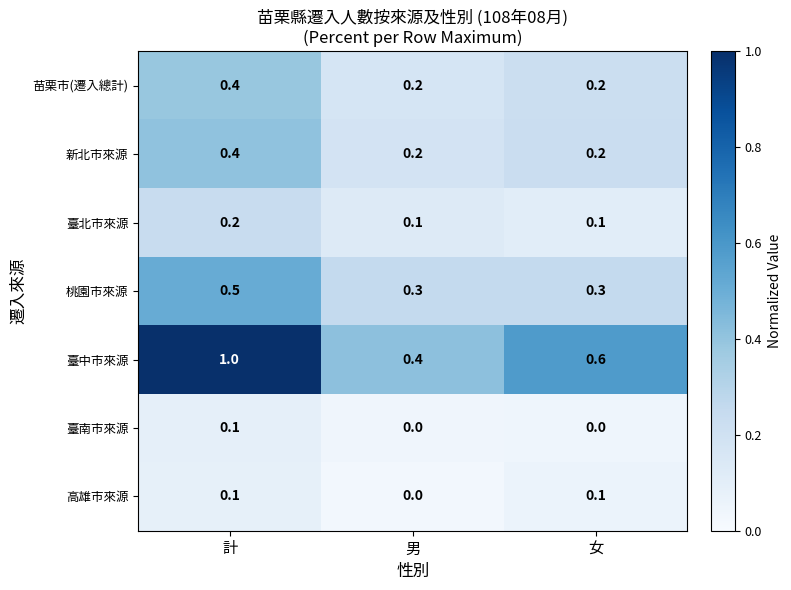

Reading left to right, transcribe all the data shown in this chart.

苗栗市(遷入總計): 計=0.4	男=0.2	女=0.2
新北市來源: 計=0.4	男=0.2	女=0.2
臺北市來源: 計=0.2	男=0.1	女=0.1
桃園市來源: 計=0.5	男=0.3	女=0.3
臺中市來源: 計=1.0	男=0.4	女=0.6
臺南市來源: 計=0.1	男=0.0	女=0.0
高雄市來源: 計=0.1	男=0.0	女=0.1